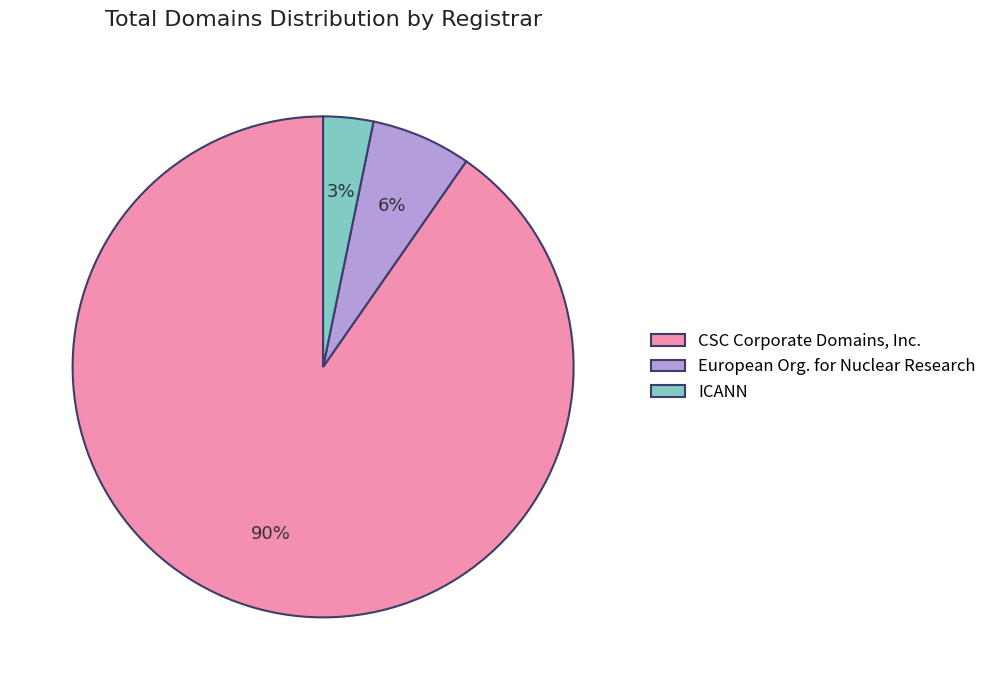

How many segments does this pie chart have?

3